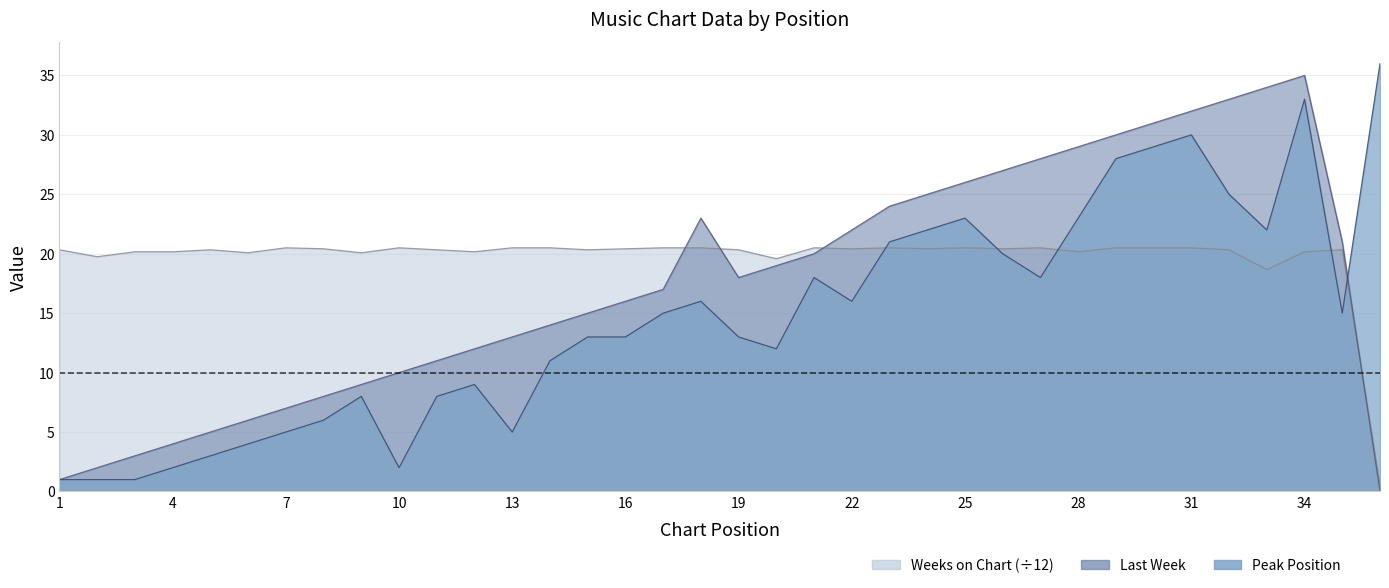

How many distinct data groups are displayed?

3